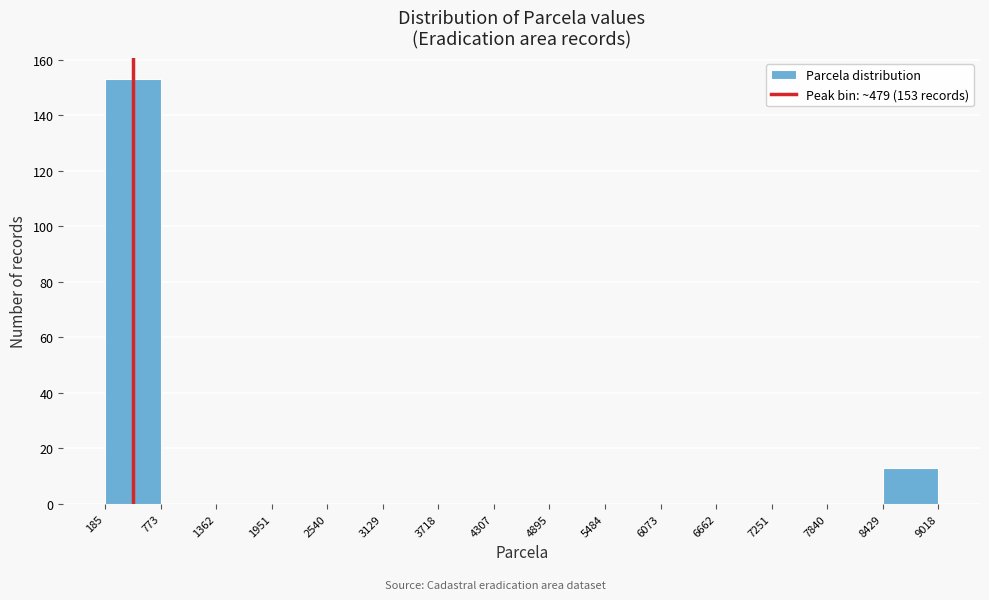

Which range on the x-axis has the tallest bar?

185 to 773